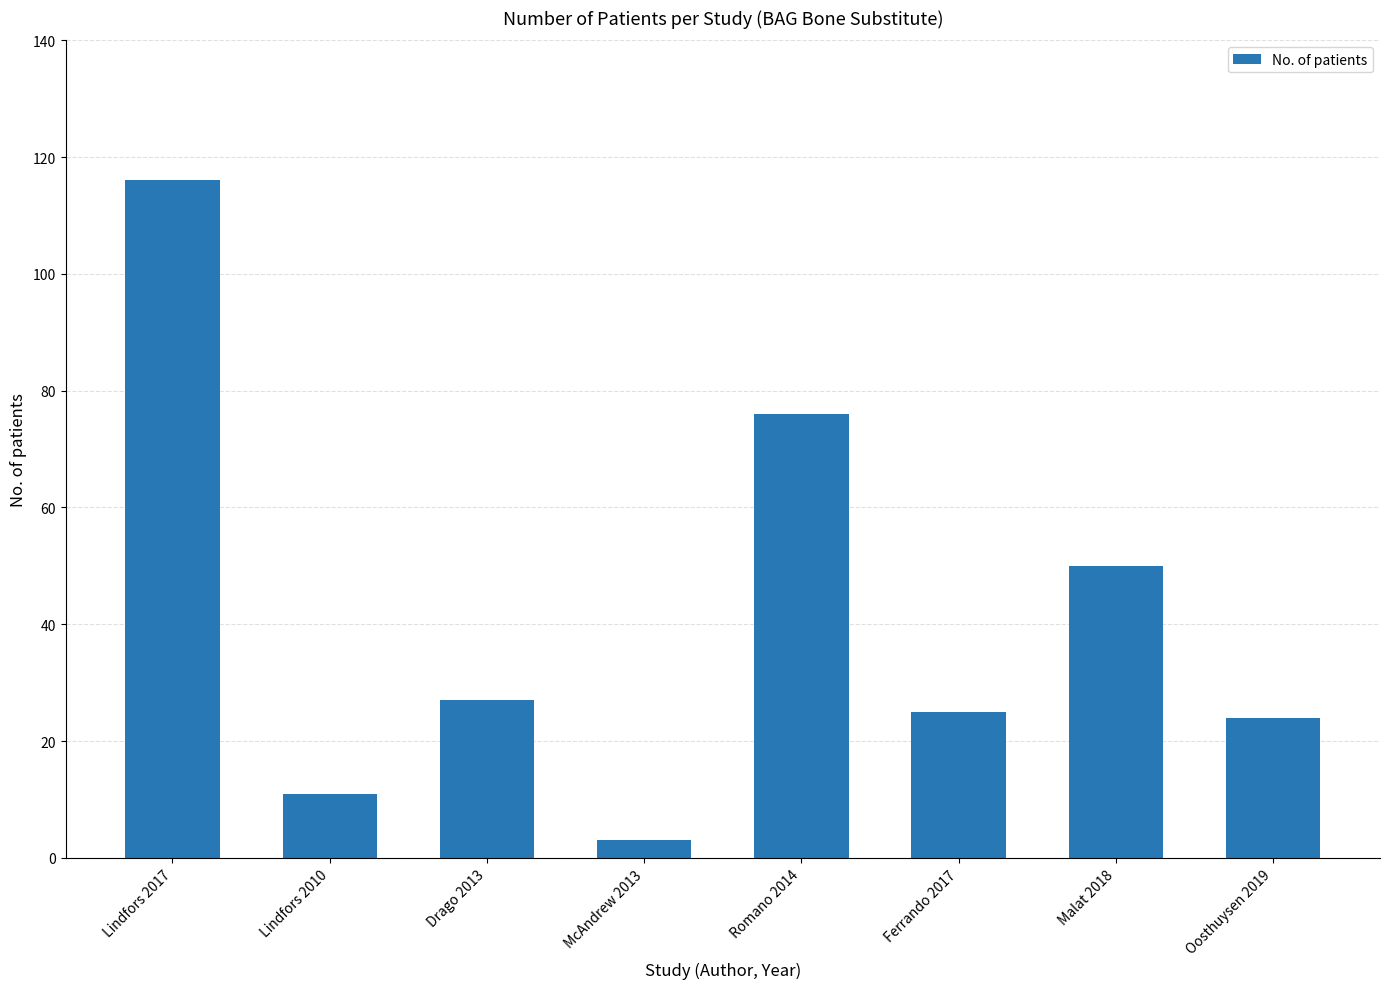

Read the value at Romano 2014.

76